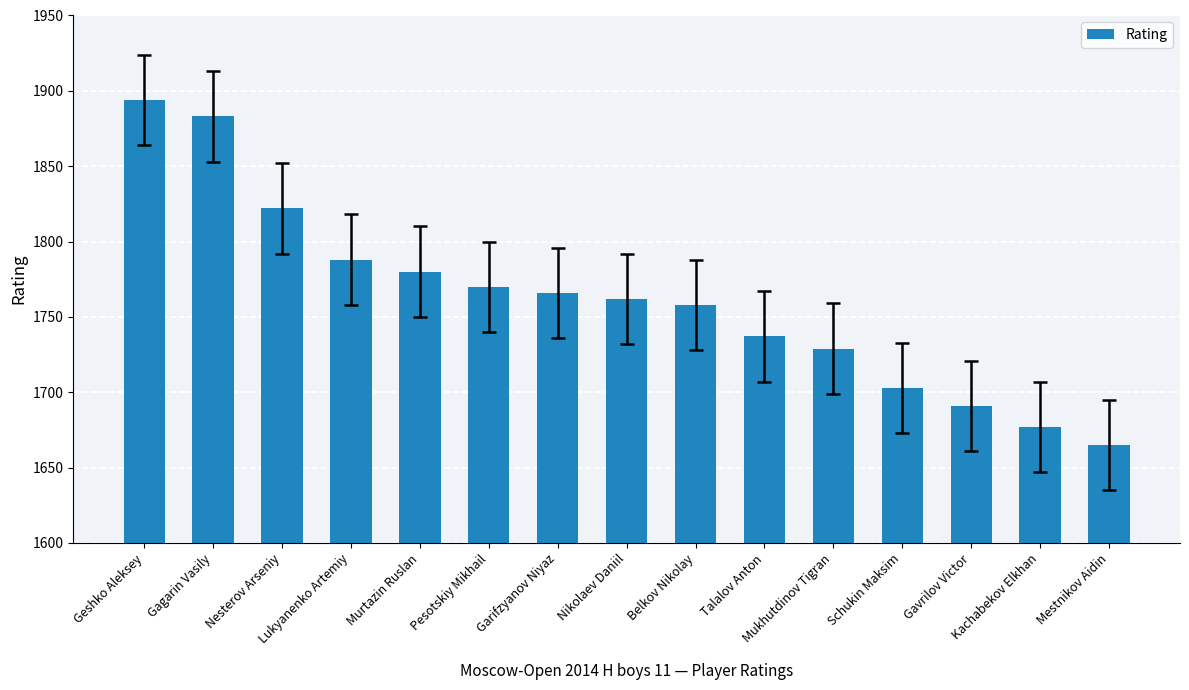

The chart shows a value of 1703 at Schukin Maksim. True or false?

True